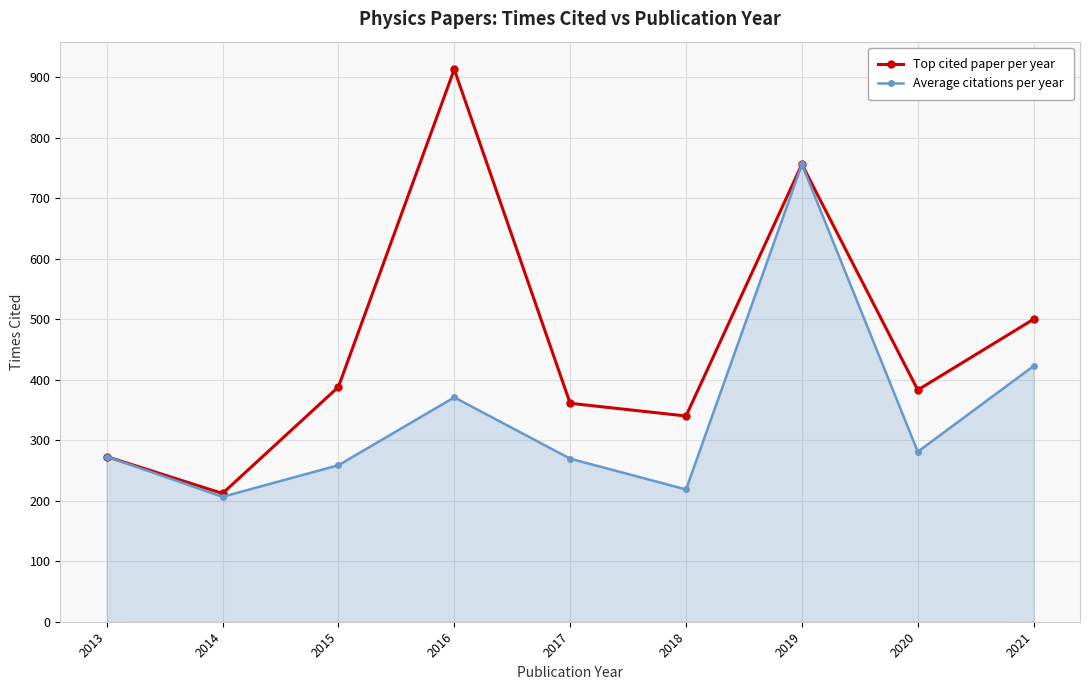

How many lines are shown in the chart?

2